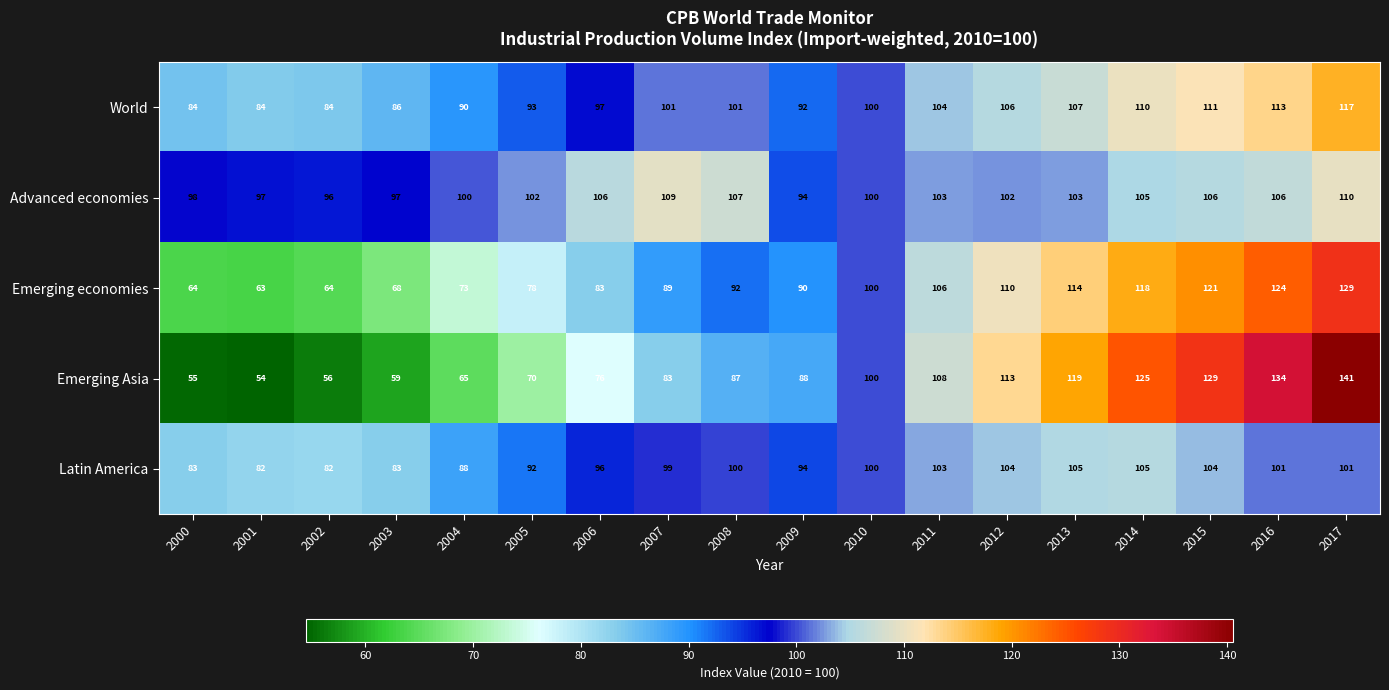

At how many categories does at least one series exceed 64?

18